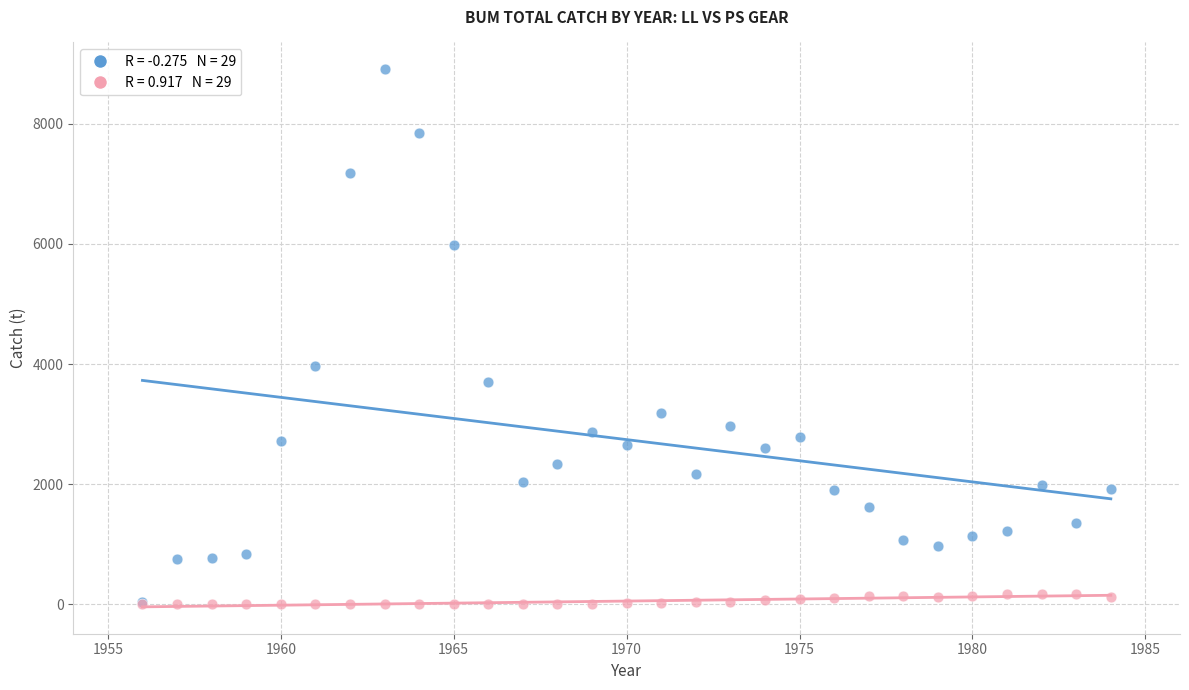

Across all series, what Y value is closest to 4453?

3961.0